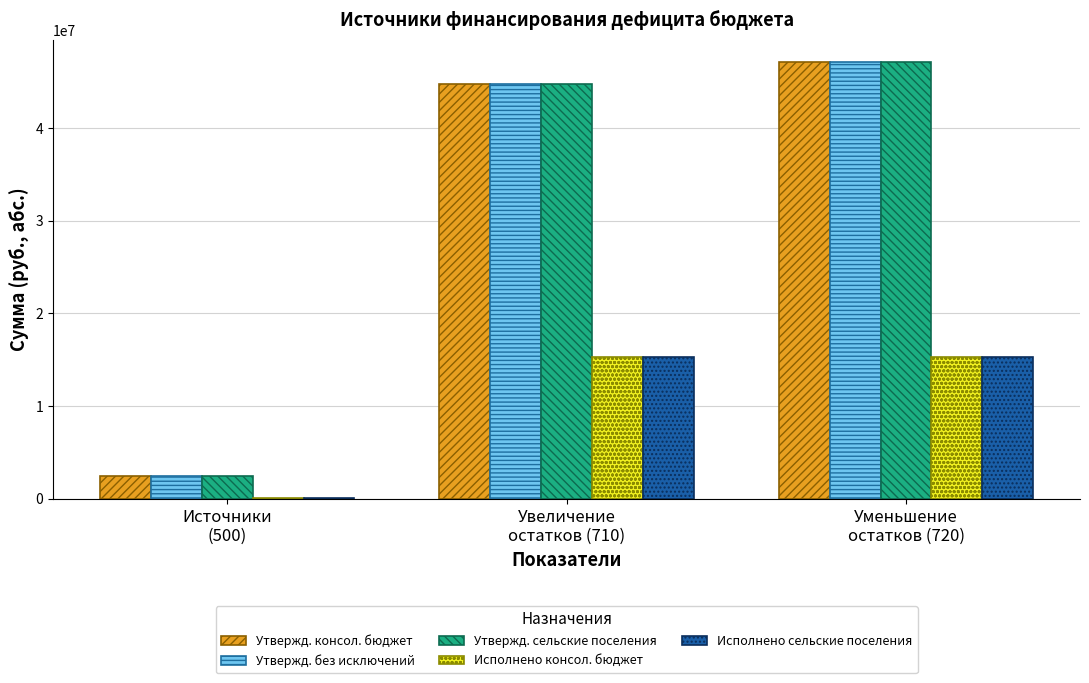

What is the sum of all Утвержд. без исключений values?

94354268.5